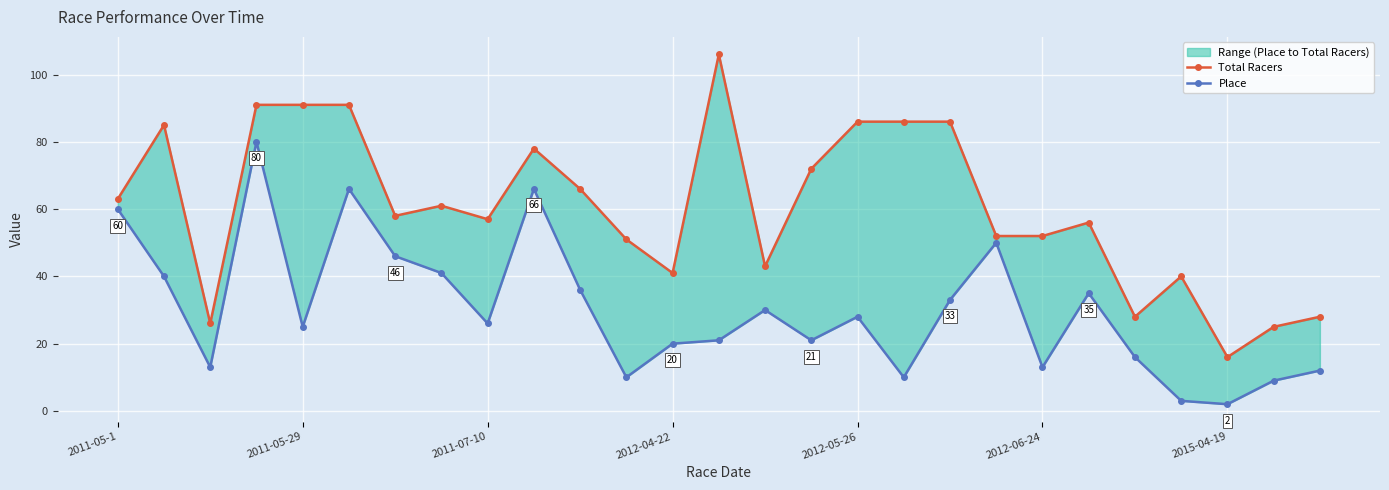

What are all the series names shown in the legend?

Total Racers, Place